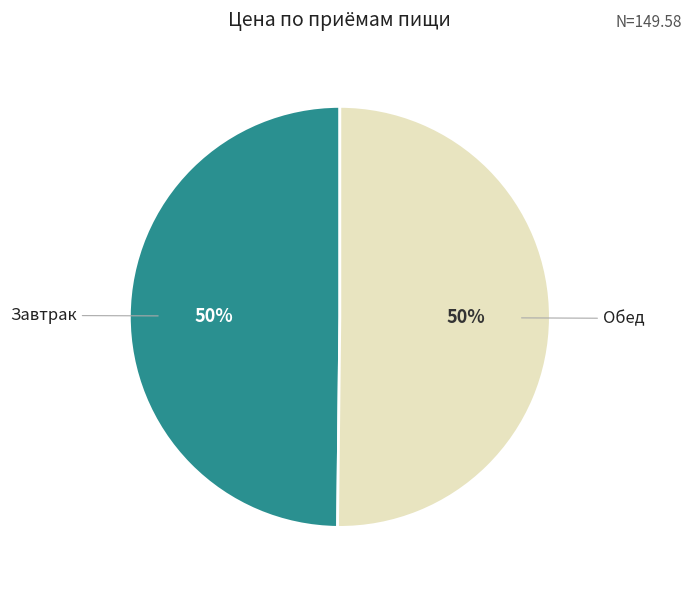

The Обед slice represents 50% of the pie. True or false?

True